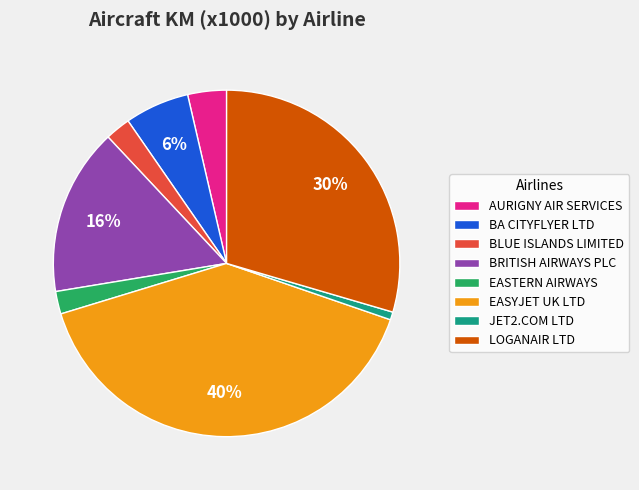

Is the sum of EASYJET UK LTD and JET2.COM LTD greater than half?

No